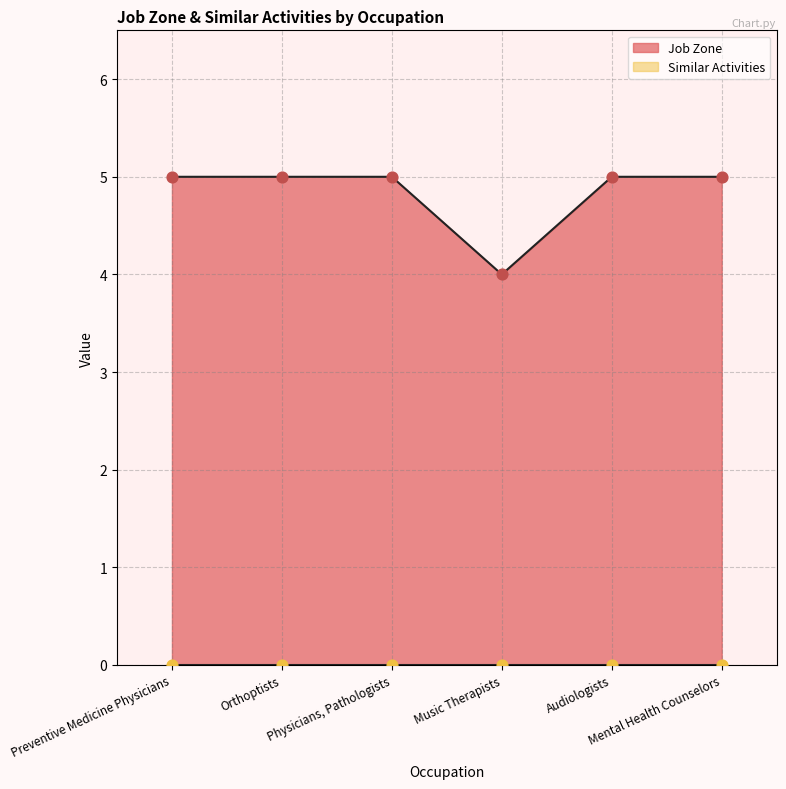

Approximately how many times larger is the value at Physicians, Pathologists compared to Audiologists?

1.0